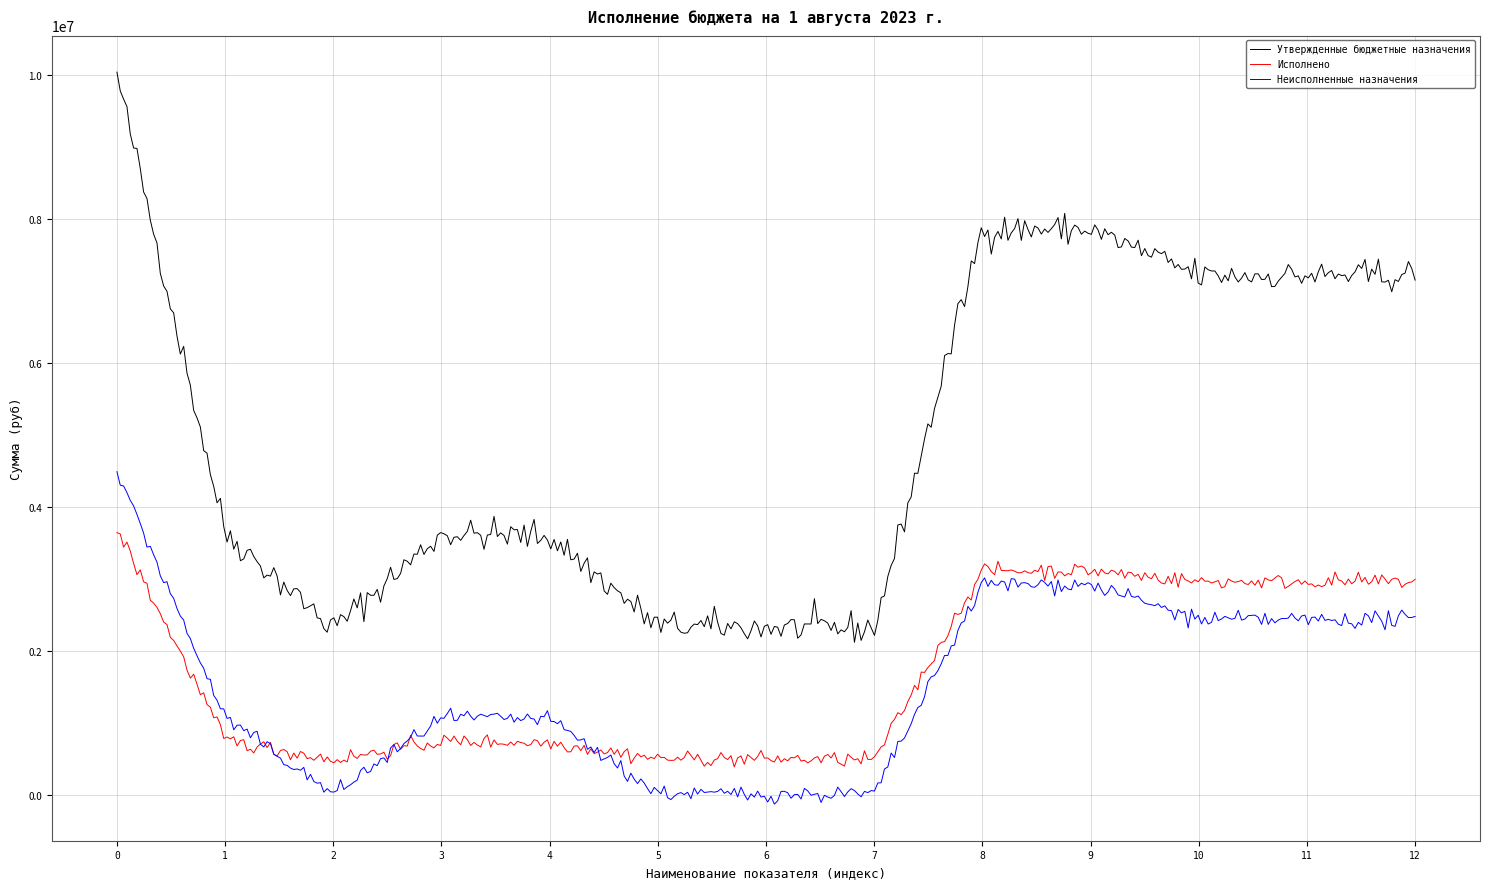

List the series in order of their peak value, lowest first.

Исполнено, Неисполненные назначения, Утвержденные бюджетные назначения